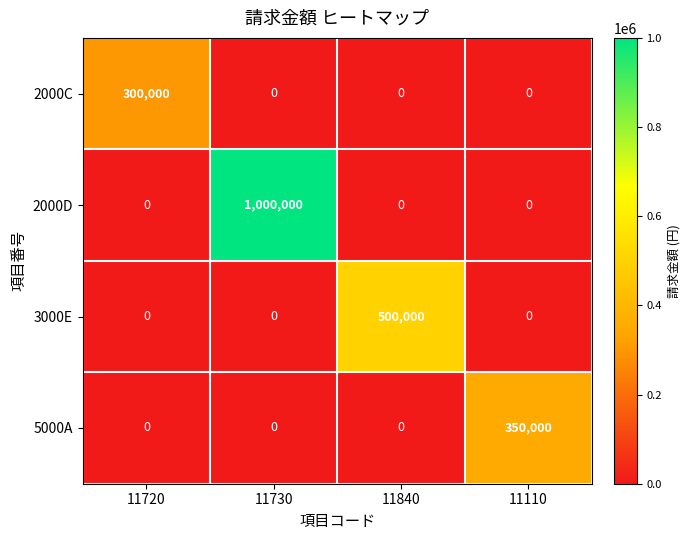

List the series in order of their peak value, lowest first.

2000C, 5000A, 3000E, 2000D